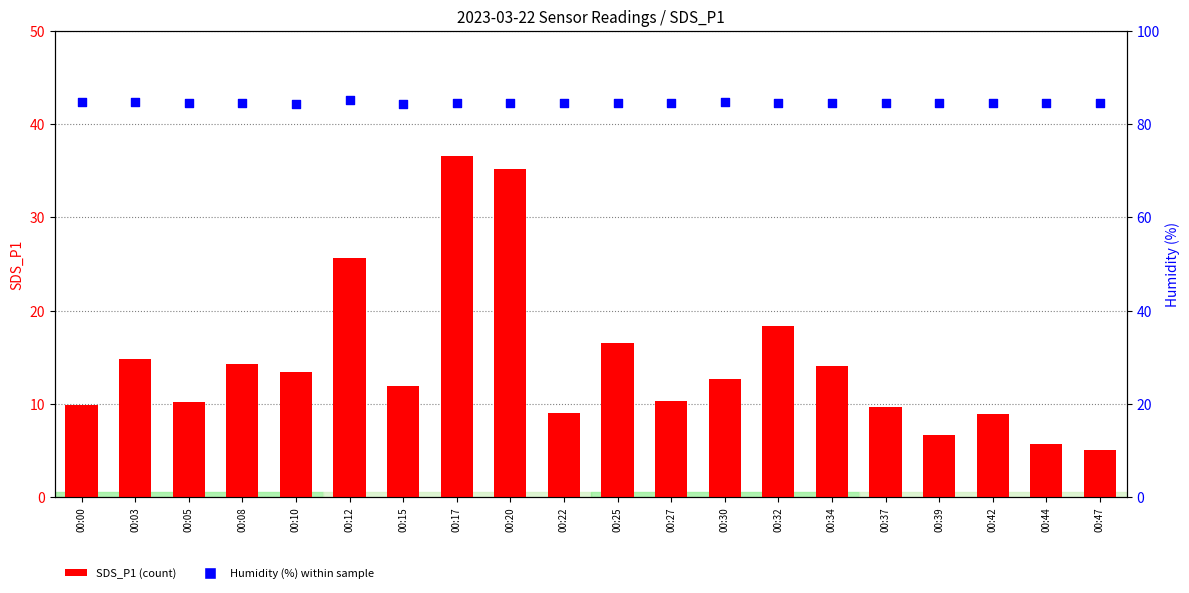

Which series contains the highest Y value?

Humidity %